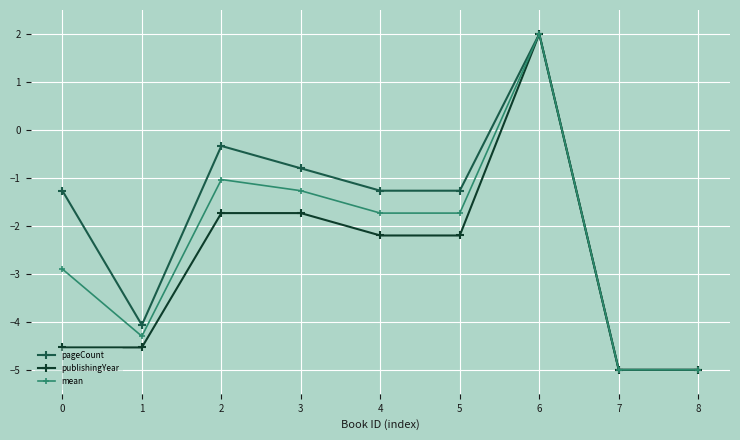

What is the value of the pageCount point at the 3rd from the left?

-0.3